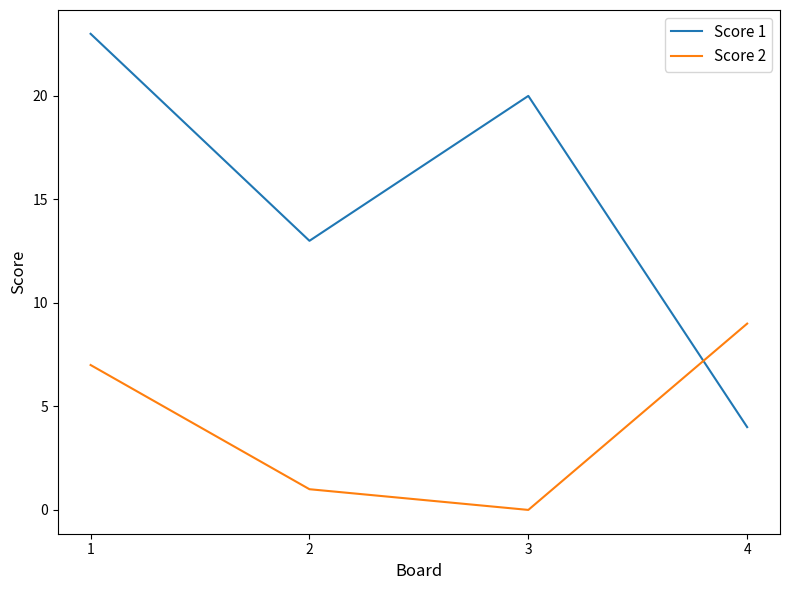

What are all the series names shown in the legend?

Score 1, Score 2